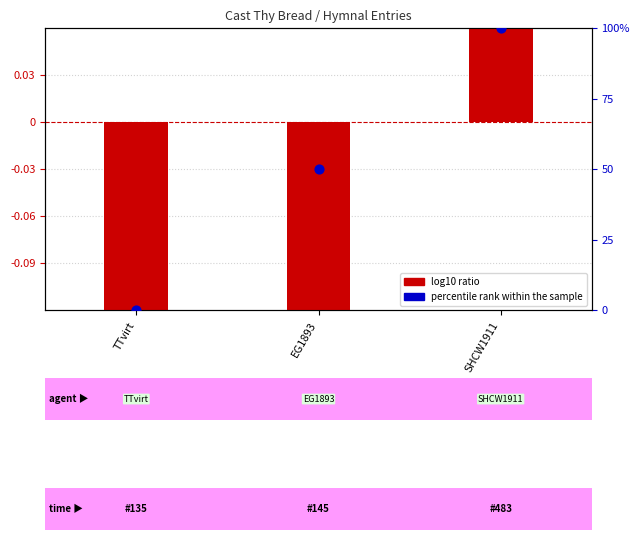

At how many categories does at least one series exceed 1?

2